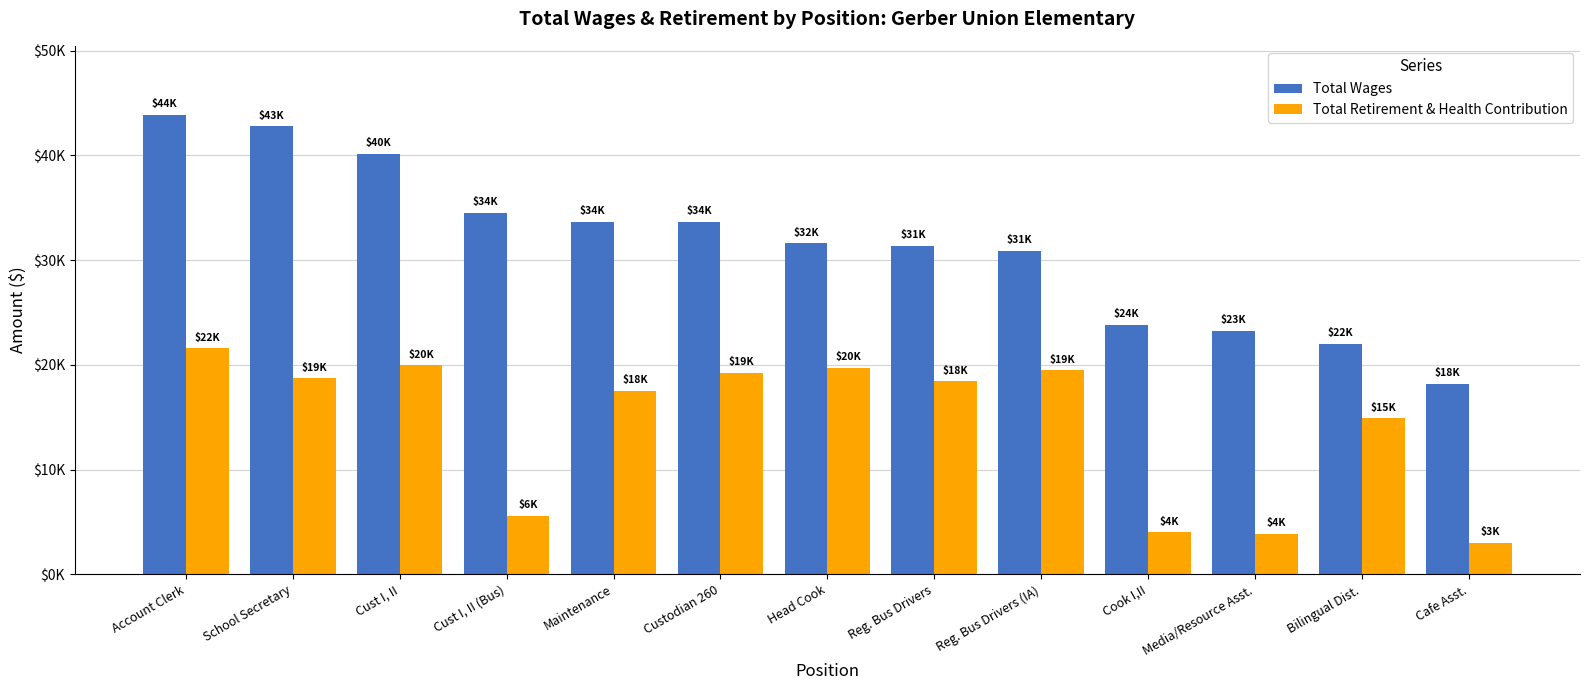

At which category does the chart reach its peak across all series?

Account Clerk